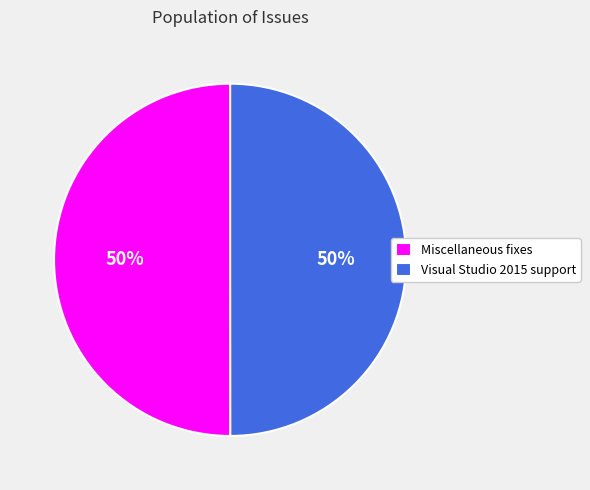

True or false: Visual Studio 2015 support accounts for 50% of the total.

True